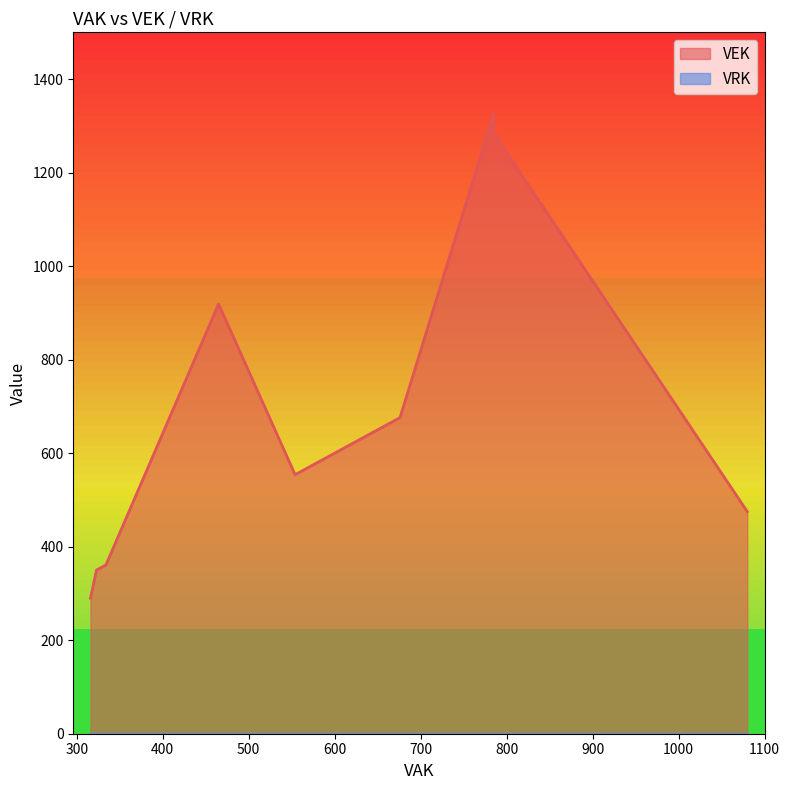

What is the spread (max minus min) of values at 676?

676